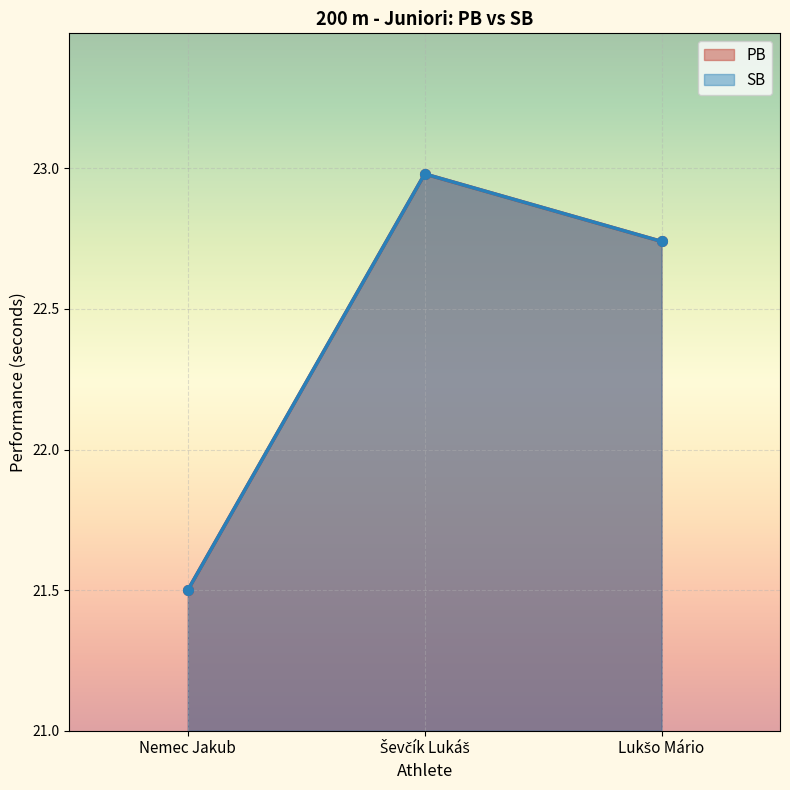

Rank the series at Lukšo Mário from lowest to highest value.

PB, SB